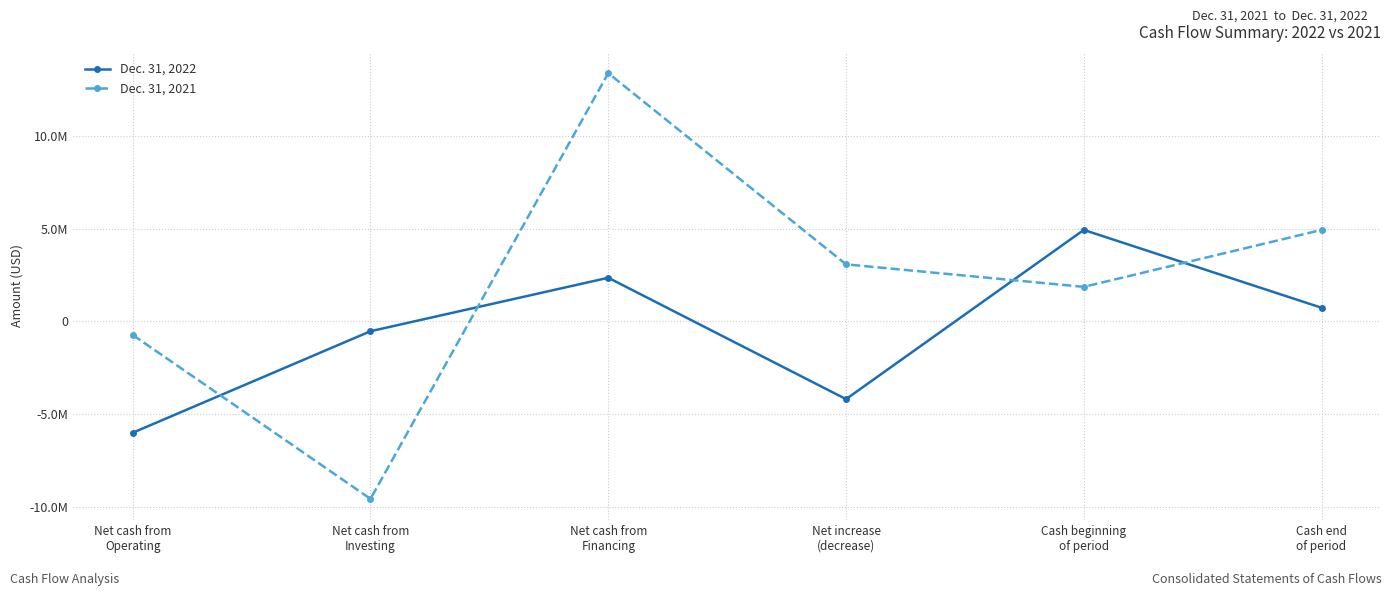

What is the approximate value of Dec. 31, 2022 at Net increase
(decrease)?

-4200221